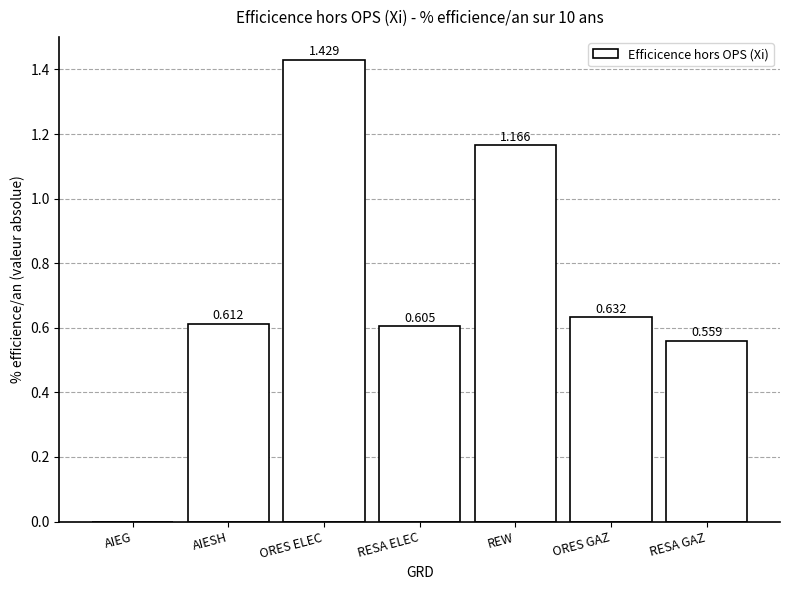

Which label corresponds to the largest value in the chart?

ORES ELEC